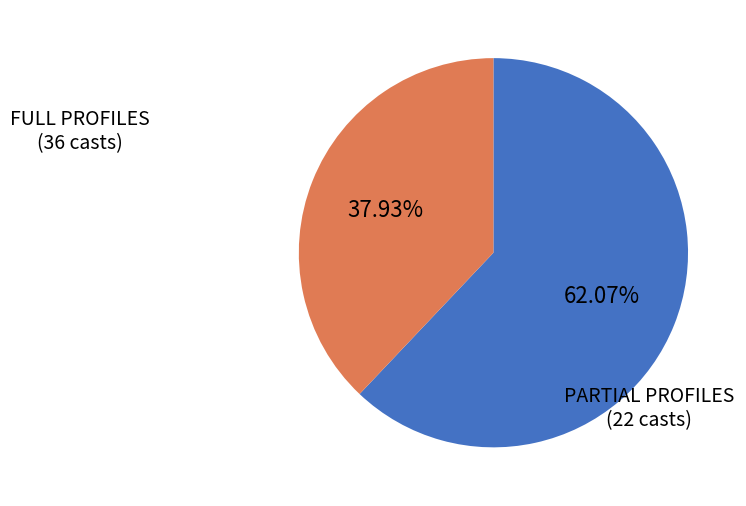

Is there a majority slice in this chart?

Yes